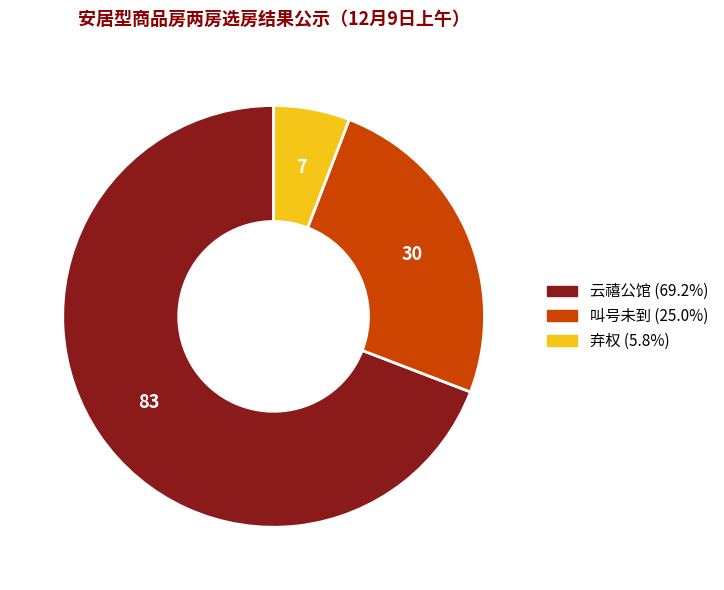

The 弃权 slice represents 6% of the pie. True or false?

True